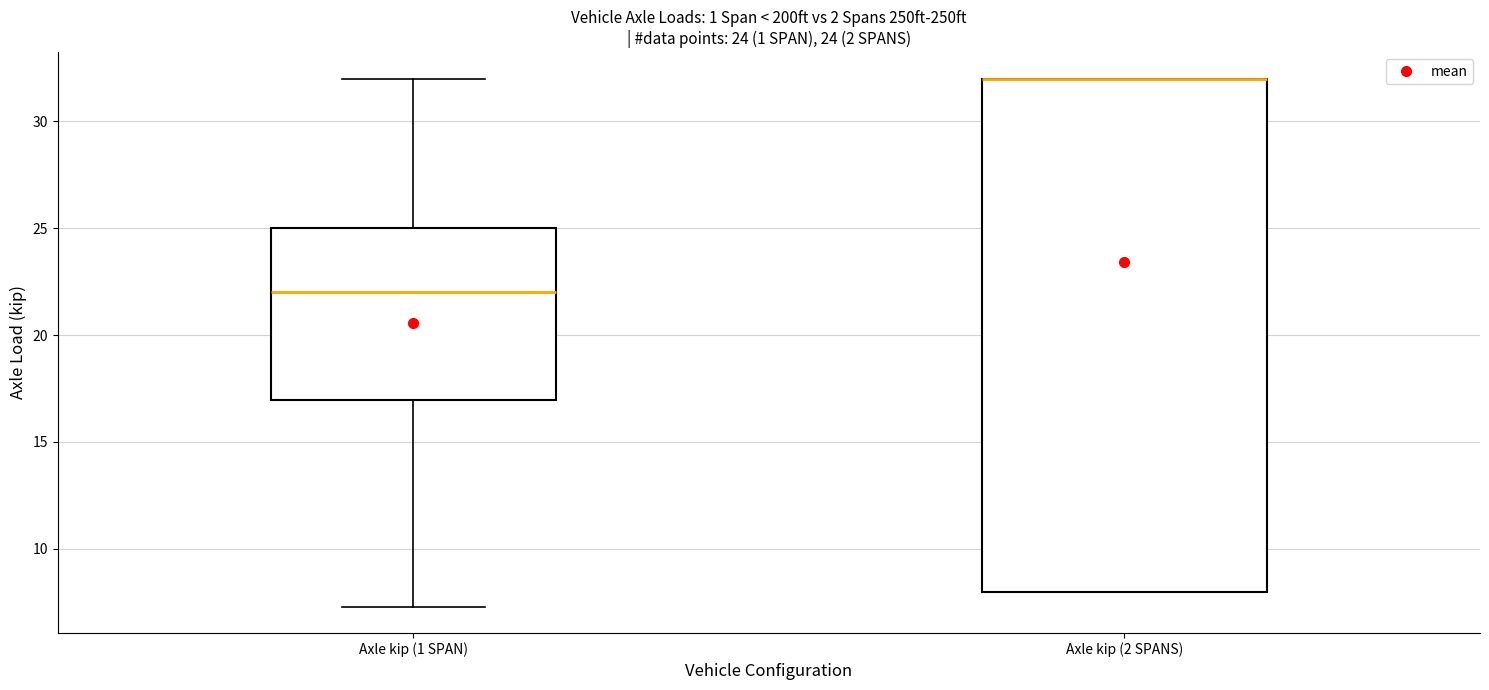

Comparing the boxes themselves (not the whiskers), which one is the tallest?

Axle kip (2 SPANS)